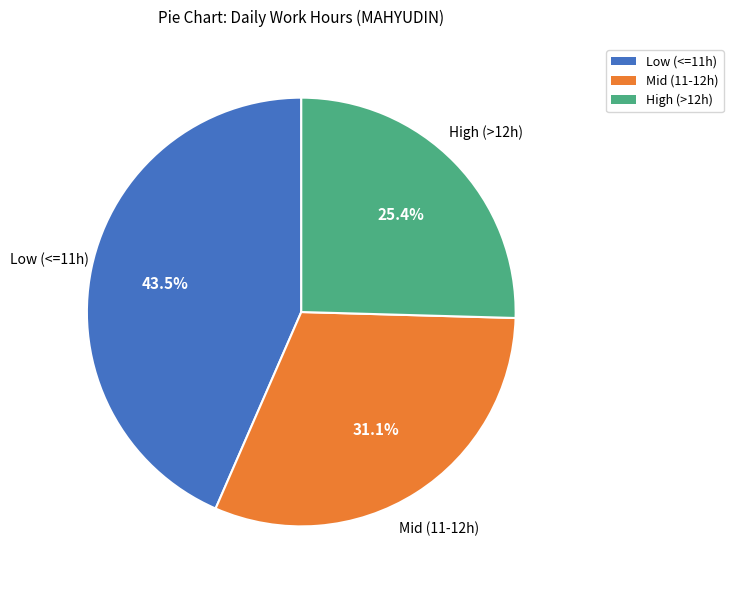

Between Low (<=11h) and Mid (11-12h), which is larger?

Low (<=11h)